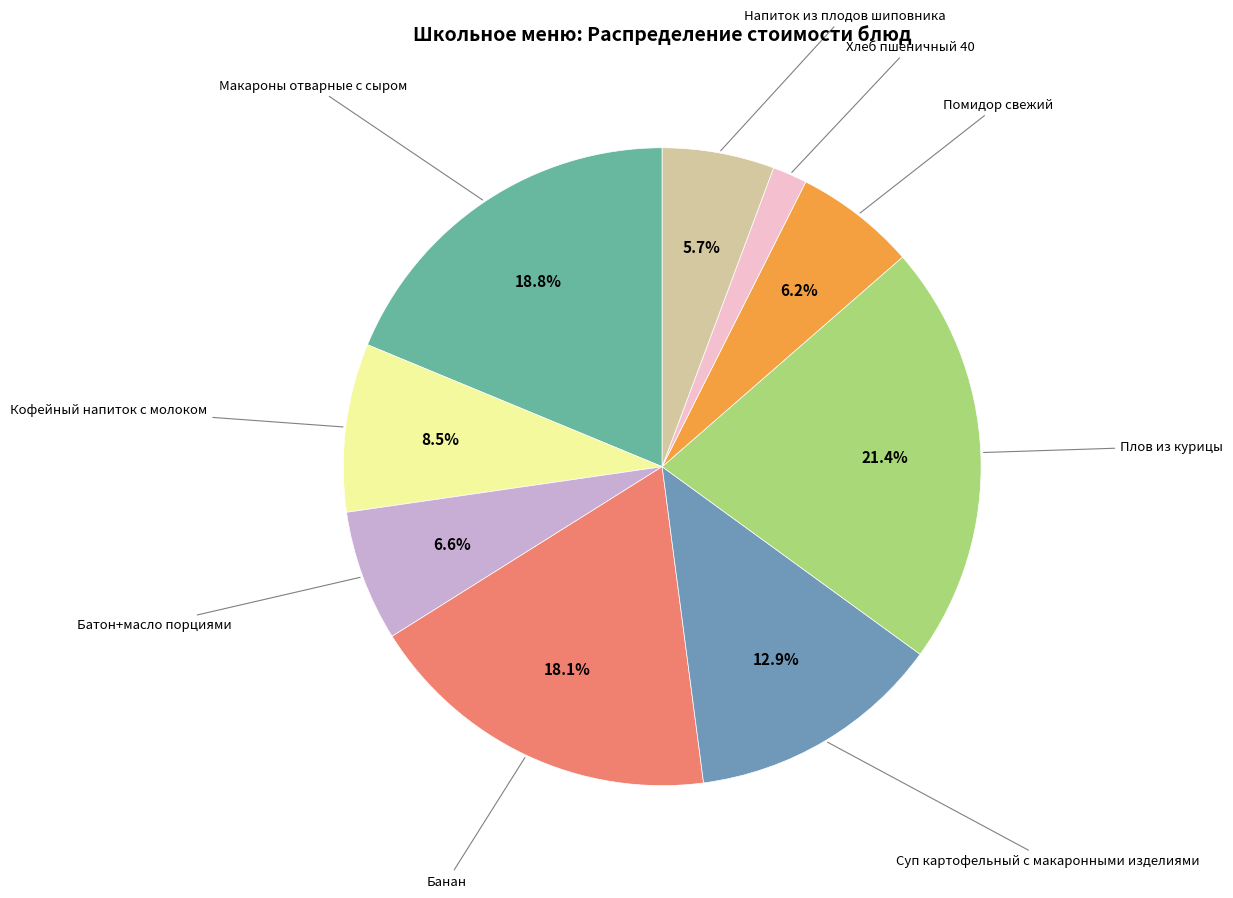

Is there any slice that represents more than half of the pie?

No